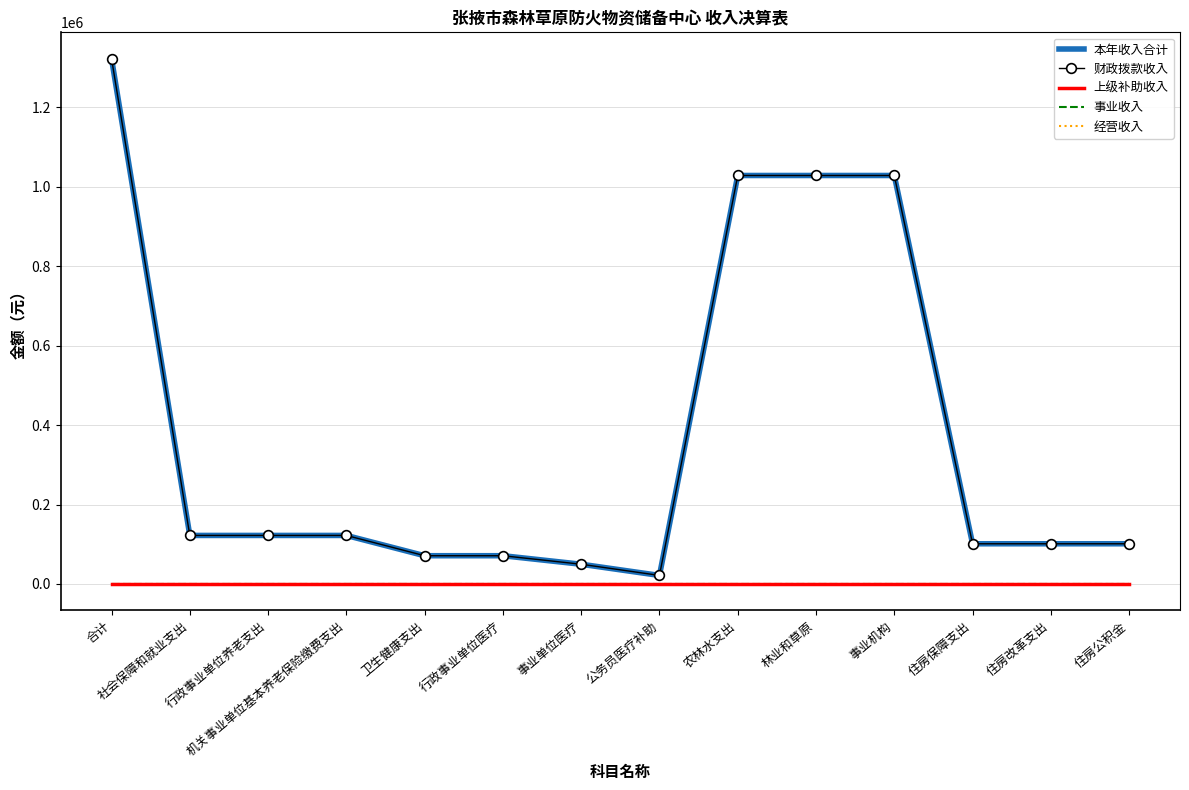

Count the number of categories in the chart.

14